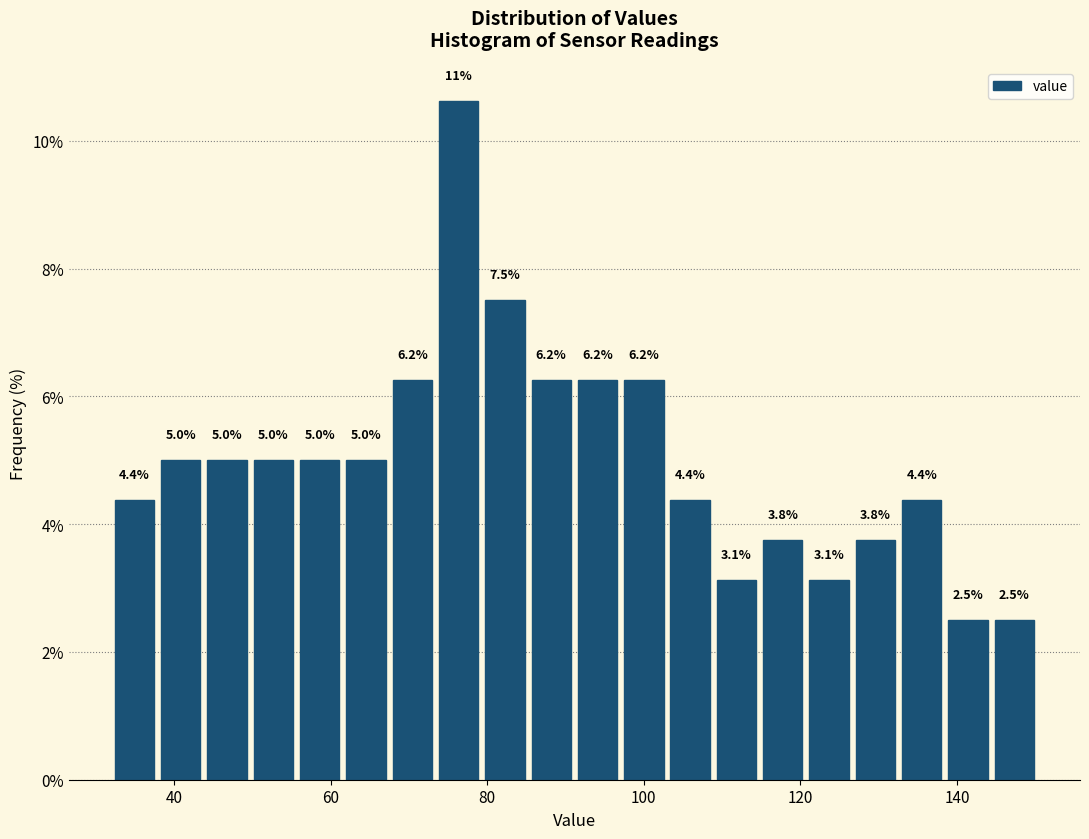

Read against the x-axis, roughly where is the centre of the tallest bar?

76